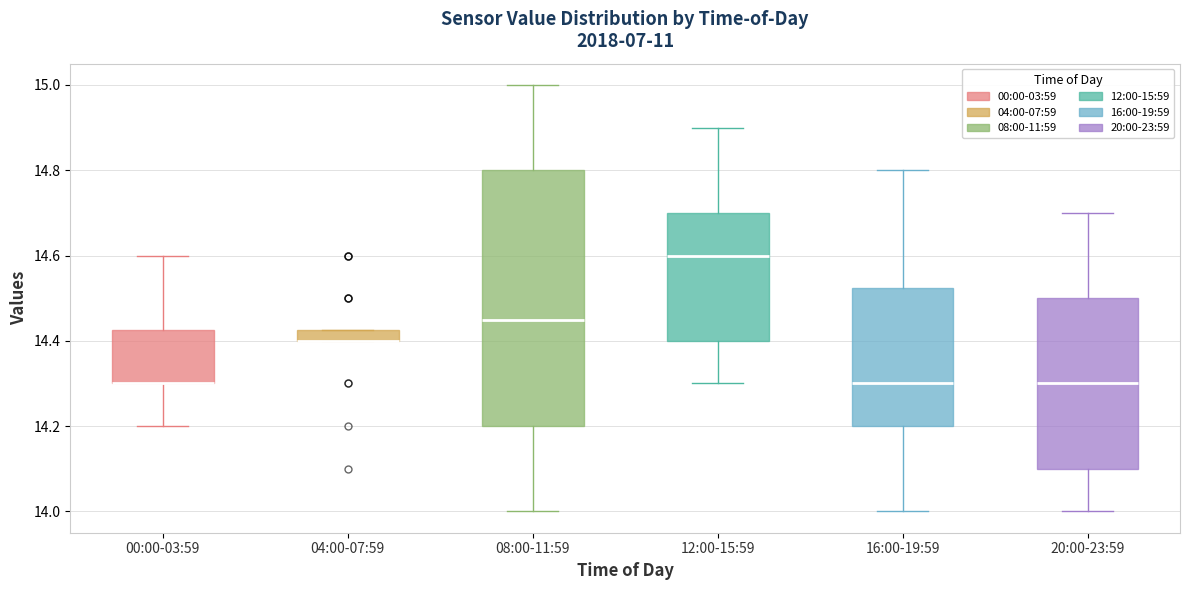

Which box is the tallest, from its lower edge to its upper edge?

08:00-11:59